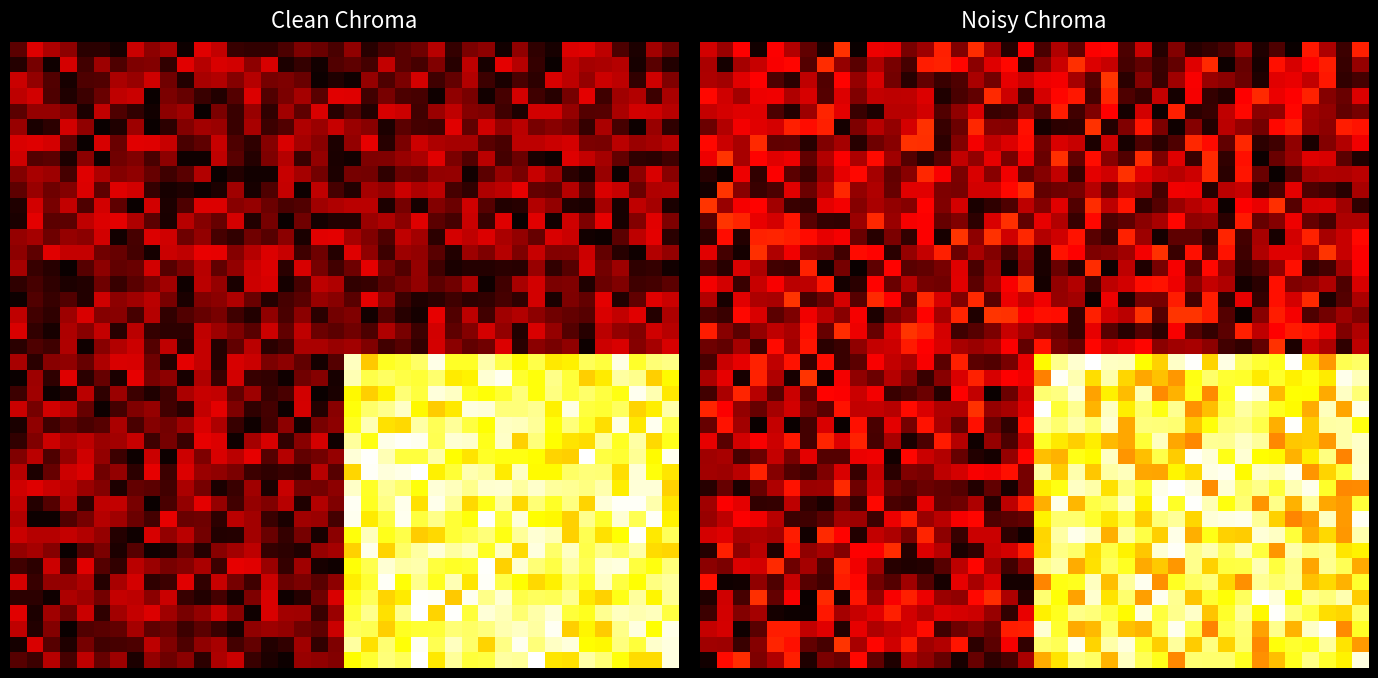

How many data points does each series have?

40